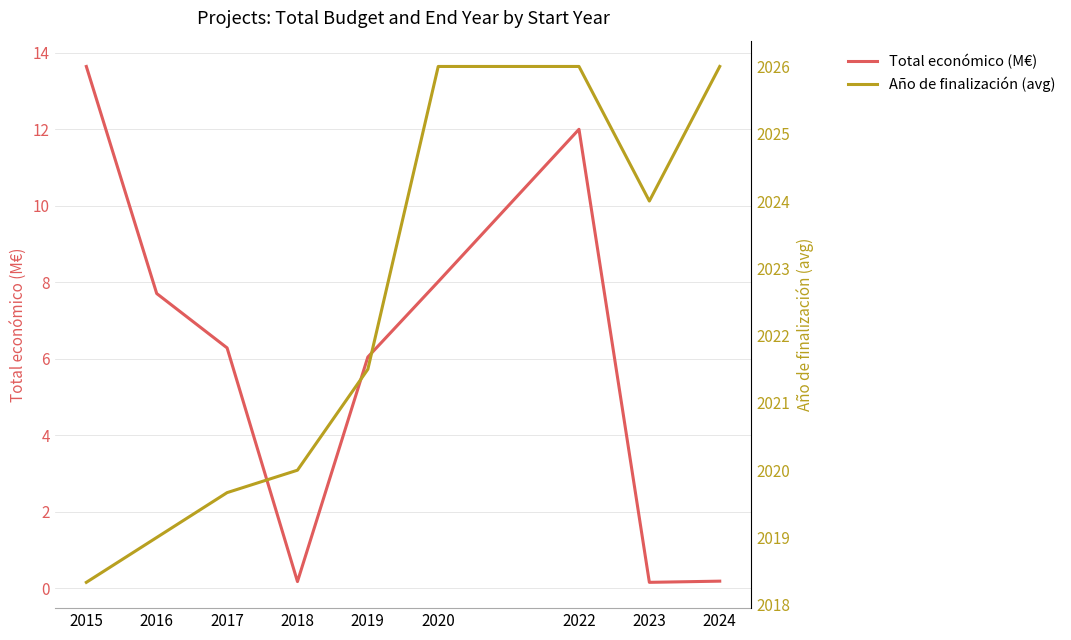

At which label does Año de finalización (avg) first exceed 2021?

2019